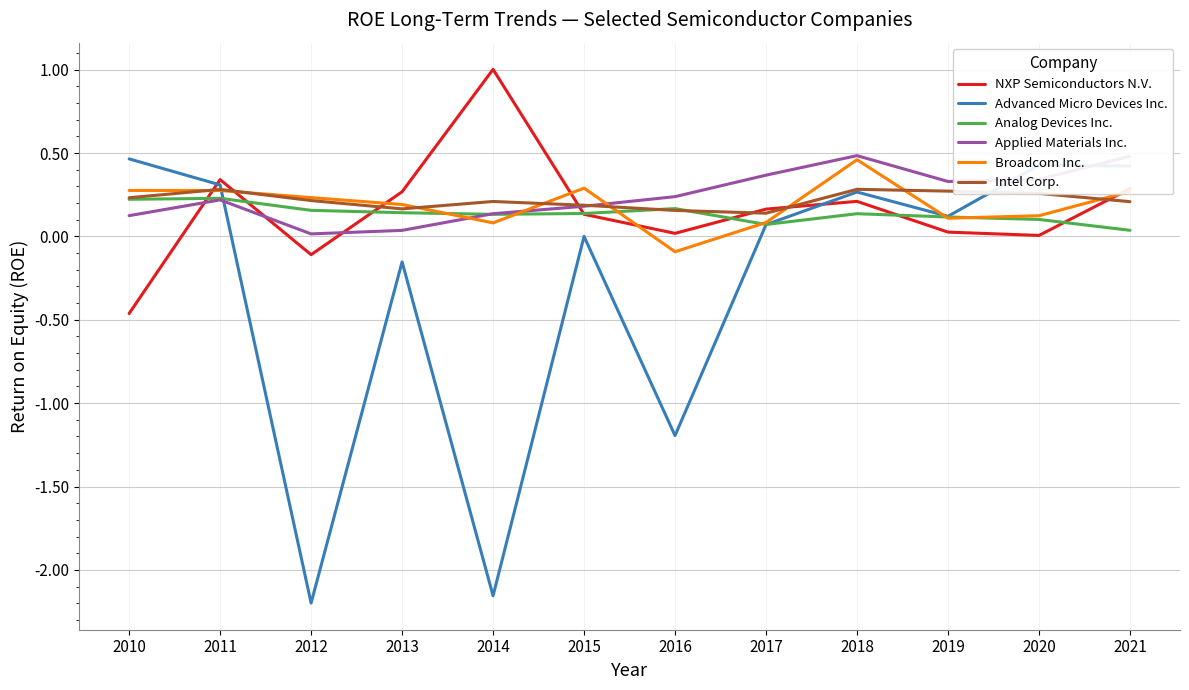

Between which two adjacent categories do Advanced Micro Devices Inc. and Analog Devices Inc. first intersect?

2011 and 2012